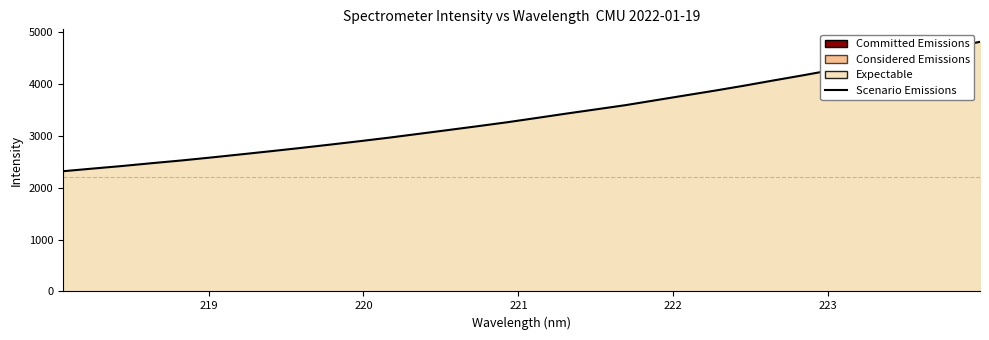

What is the minimum value shown in the chart?

2316.8